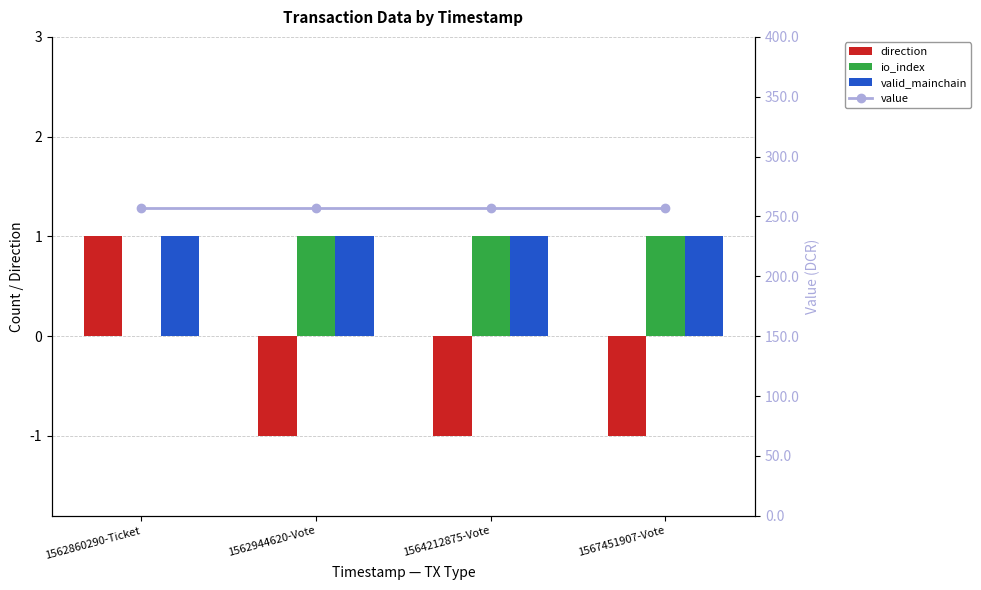

What is the label of the 2nd bar from the right?

1564212875-Vote